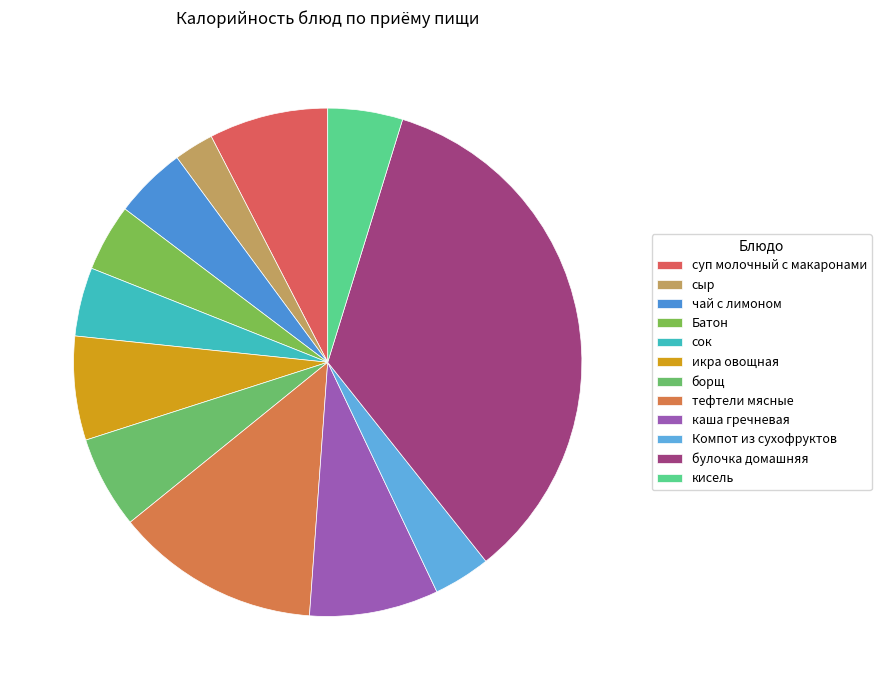

How many segments does this pie chart have?

12